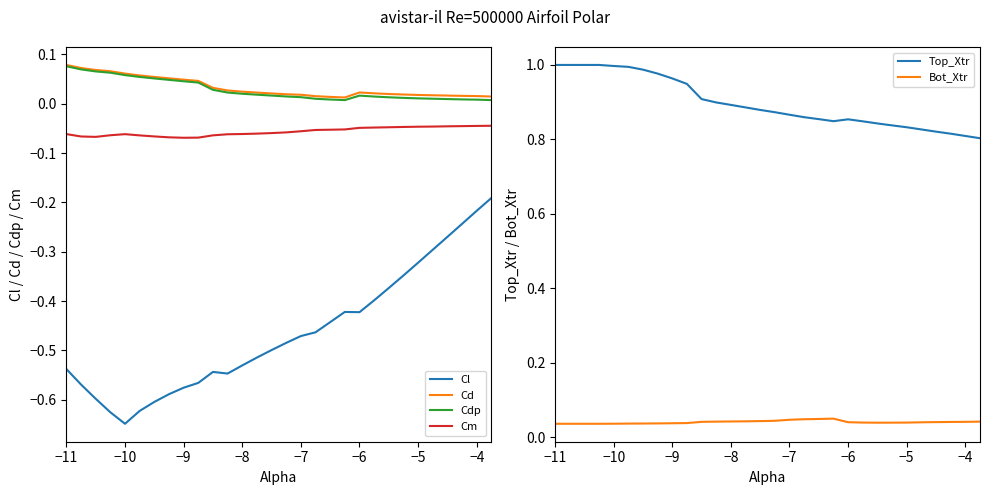

The Top_Xtr series shows 0.2 at −10. True or false?

False